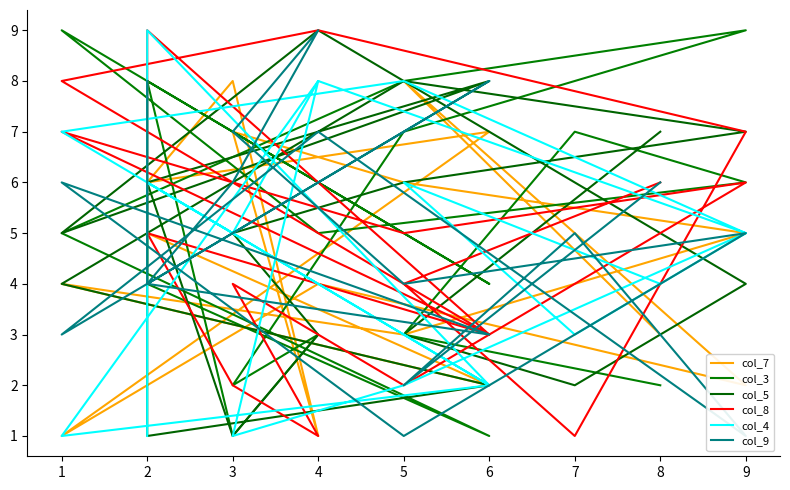

What is the average value of the col_8 series?

5